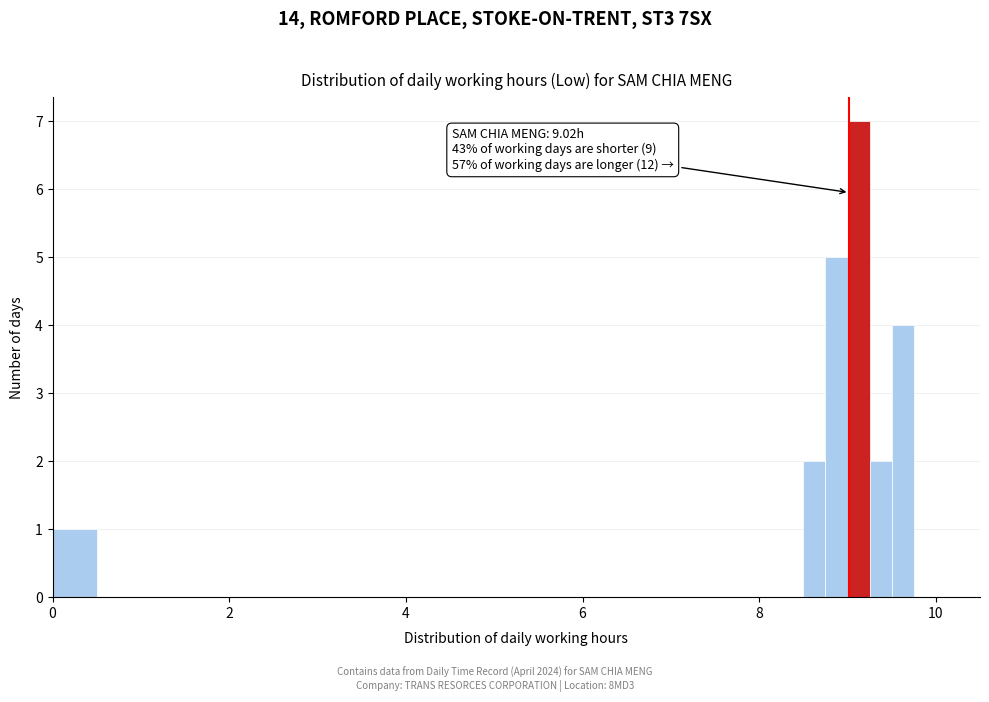

Read against the x-axis, roughly where is the centre of the tallest bar?

9.2